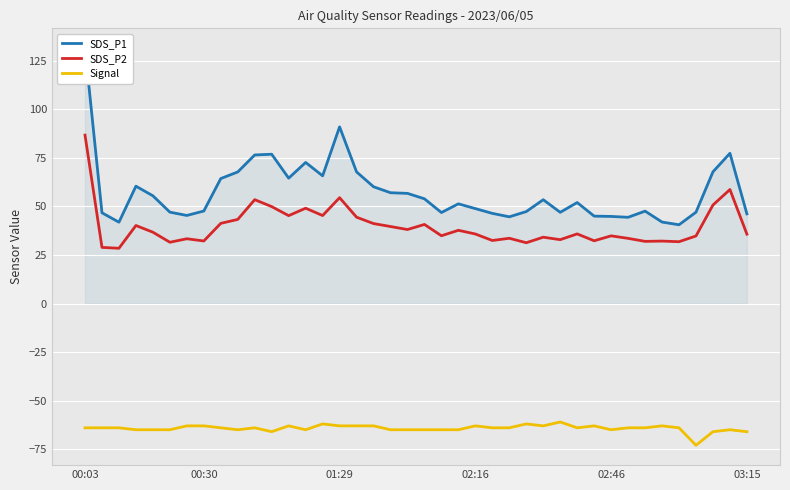

How many data points does each series have?

40